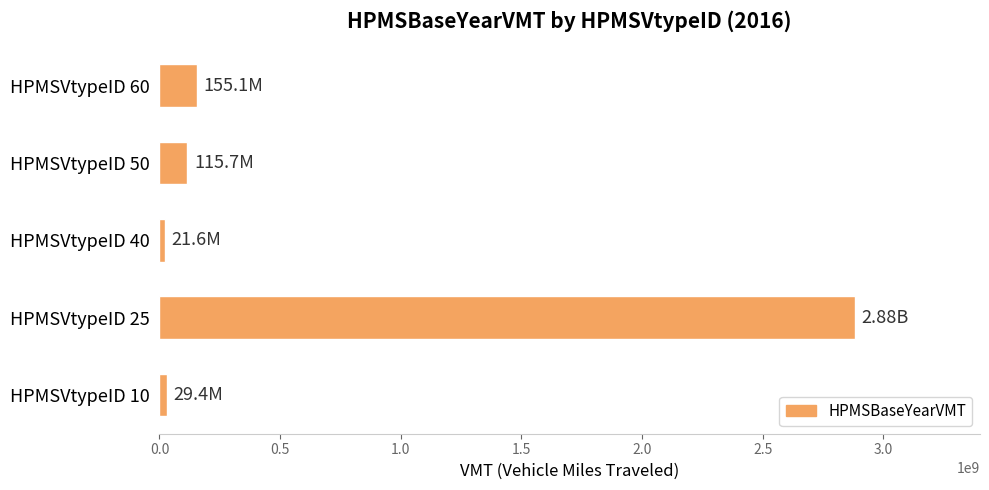

What is the average value?

640782703.2